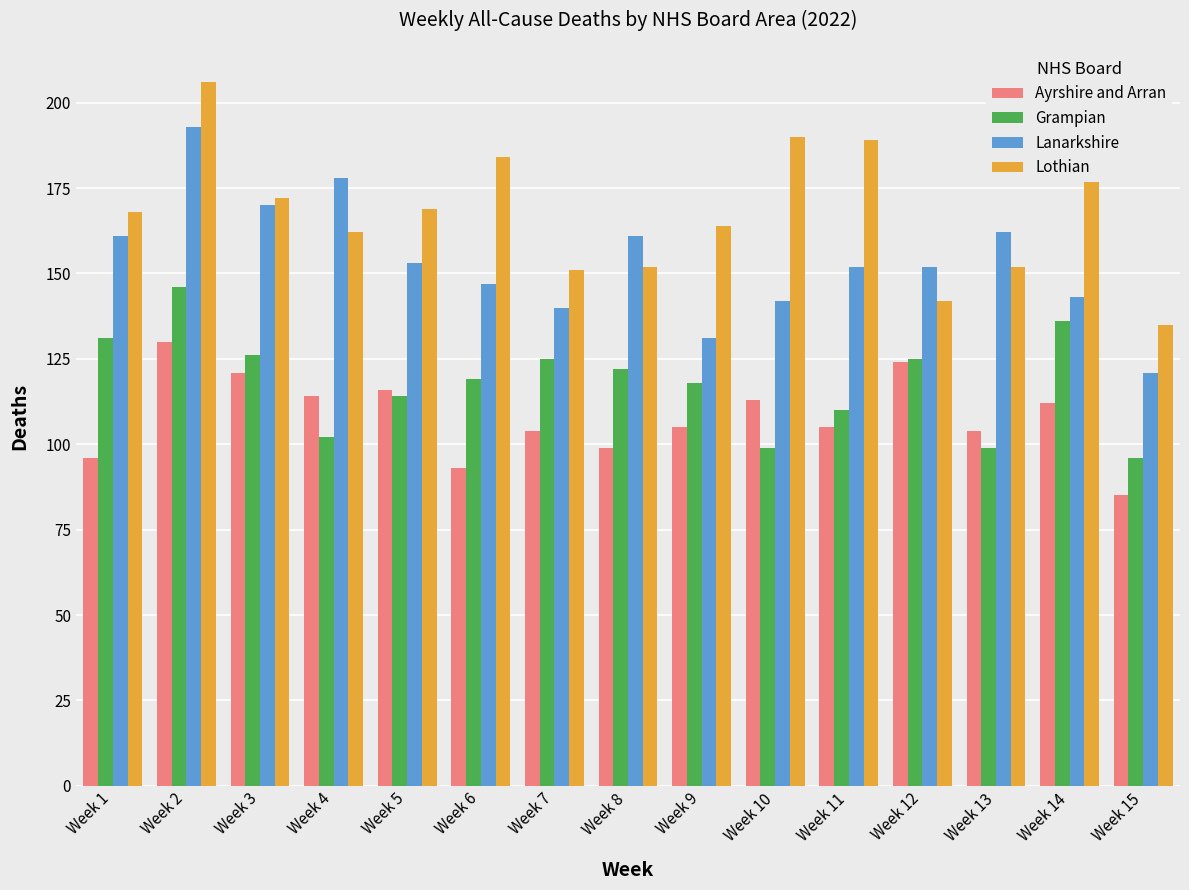

What is the difference between the highest and lowest values at Week 10?

91